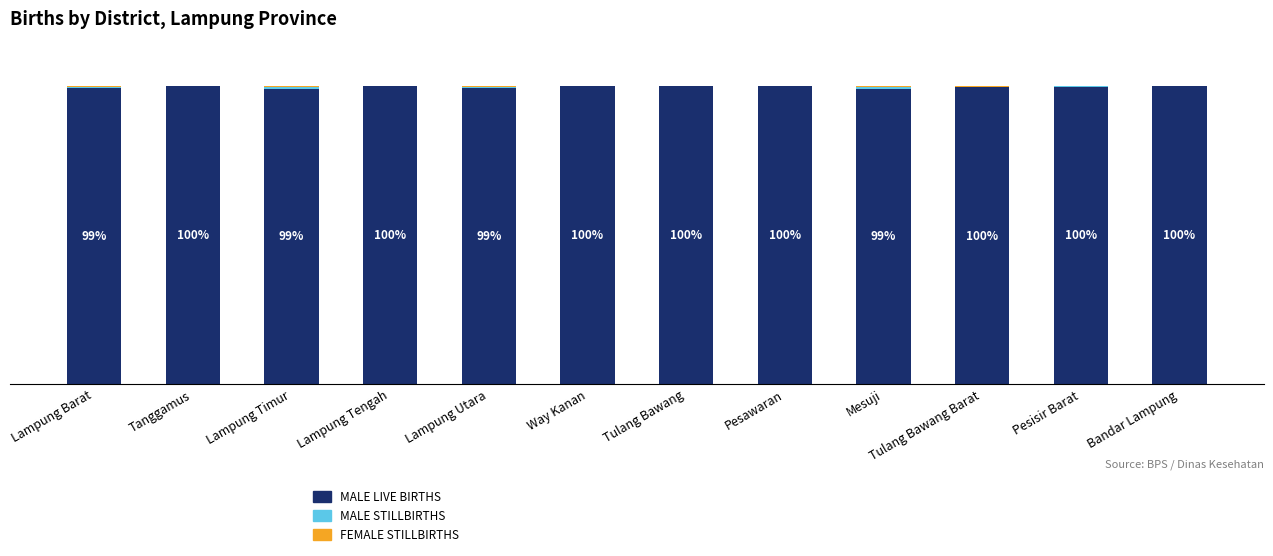

At which category is the sum across all series the highest?

Bandar Lampung